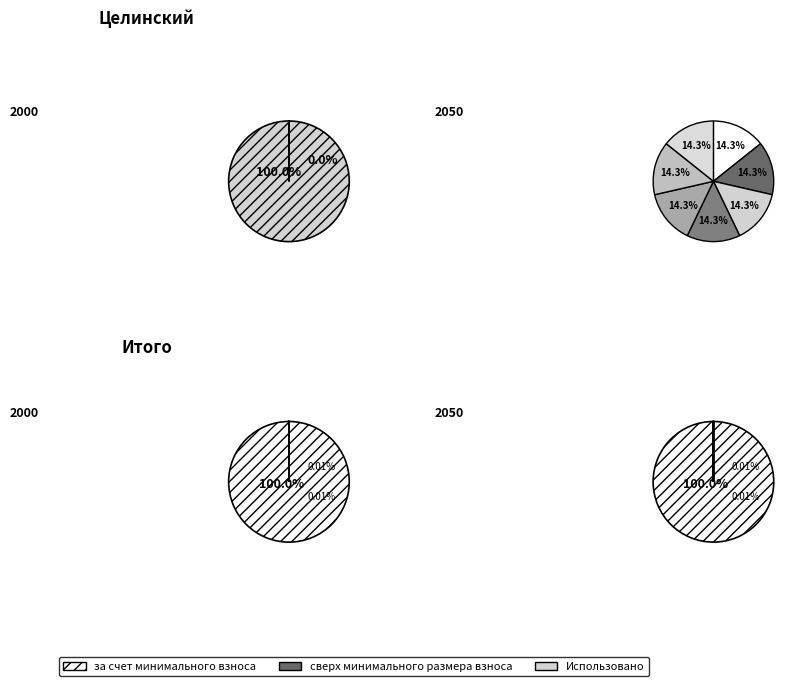

How many segments does this pie chart have?

9